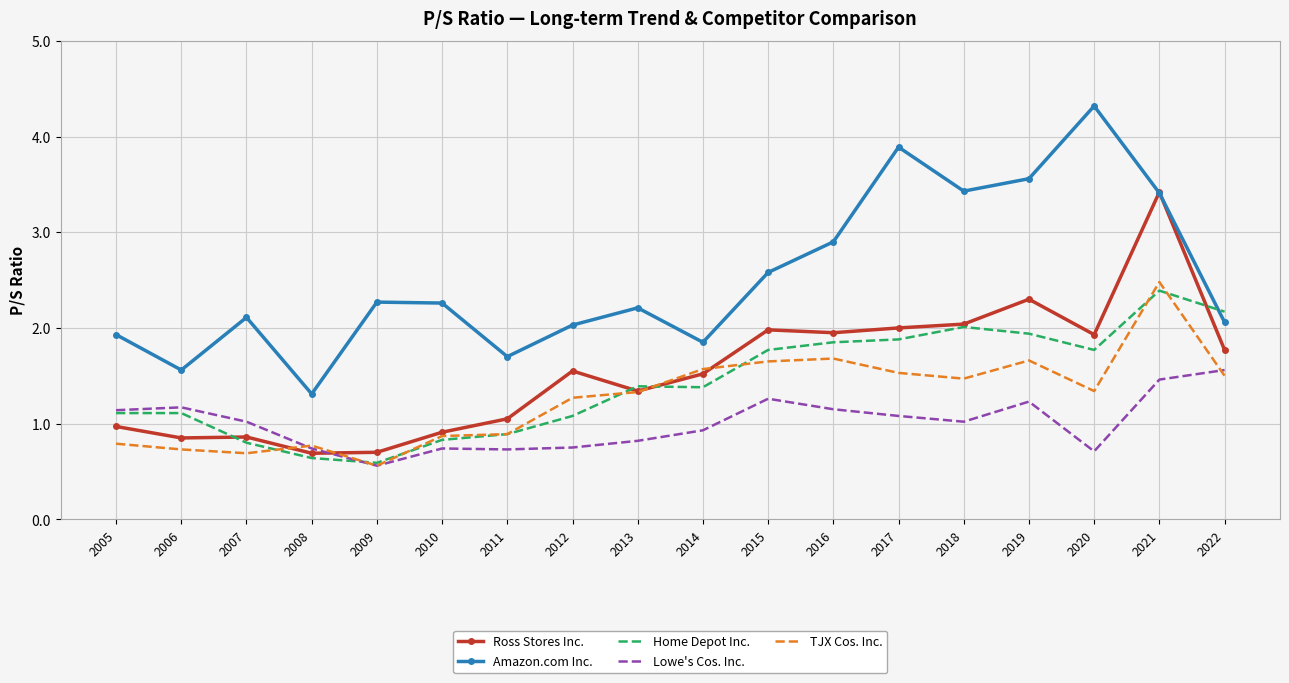

What is the difference between the highest and lowest values at 2011?

1.0